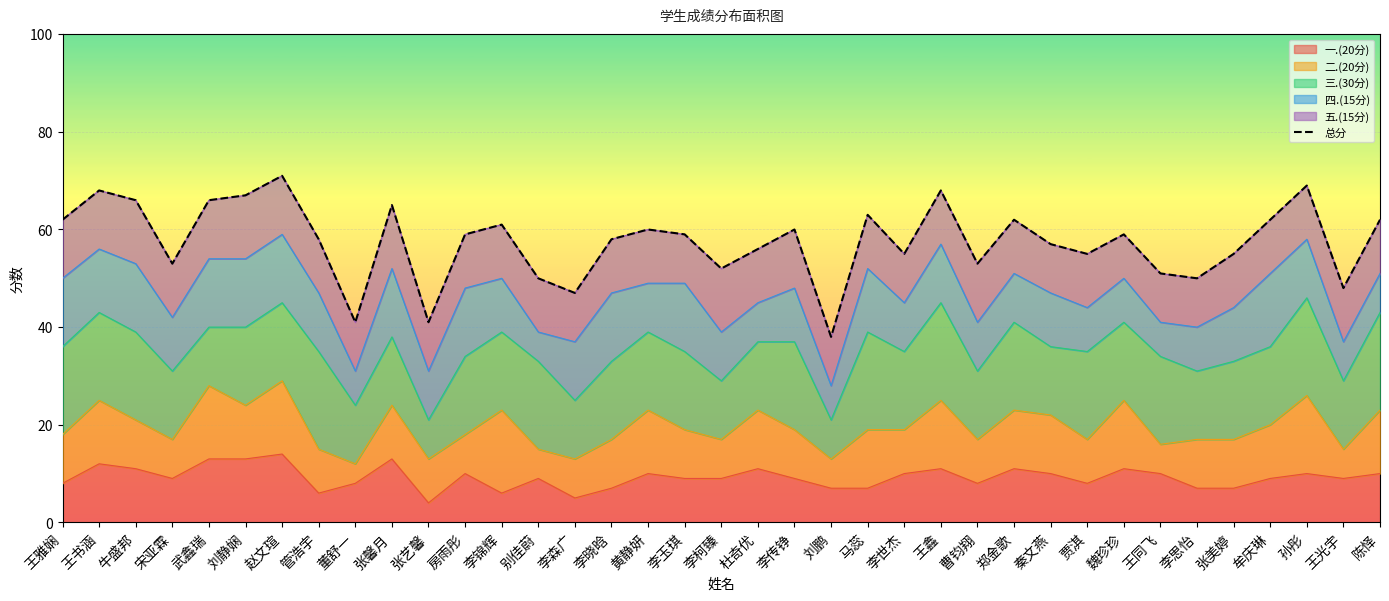

List the labels in order of value, largest first.

赵文瑄, 孙彤, 王书涵, 王鑫, 刘静娴, 牛盛邦, 武鑫瑞, 张馨月, 马蕊, 王雅娴, 郑金歌, 牟庆琳, 陈怿, 李锦辉, 黄静妍, 李传铮, 房雨彤, 李玉琪, 魏珍珍, 管浩宇, 李晓晗, 秦文燕, 杜奇优, 李世杰, 贾淇, 张美婷, 宋亚霖, 曹钧翔, 李柯臻, 王同飞, 别佳蔚, 李思怡, 王光宇, 李森广, 董舒一, 张艺馨, 刘鹏